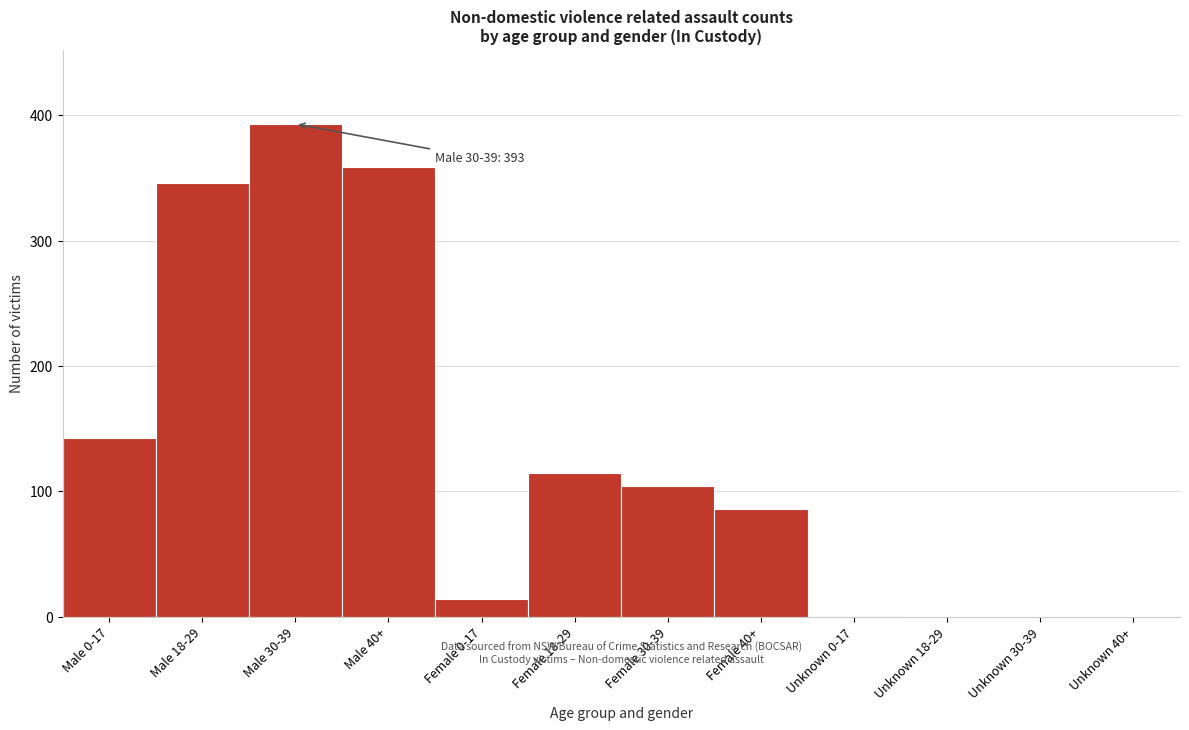

Which has a higher value, Unknown 0-17 or Male 0-17?

Male 0-17